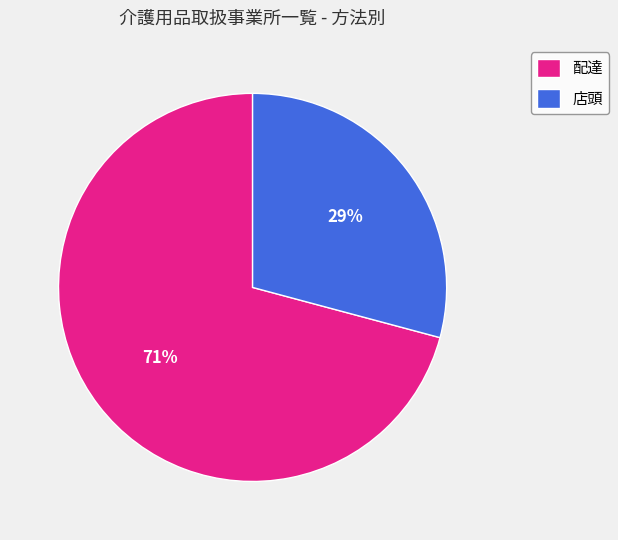

Is the sum of 店頭 and 配達 greater than half?

Yes